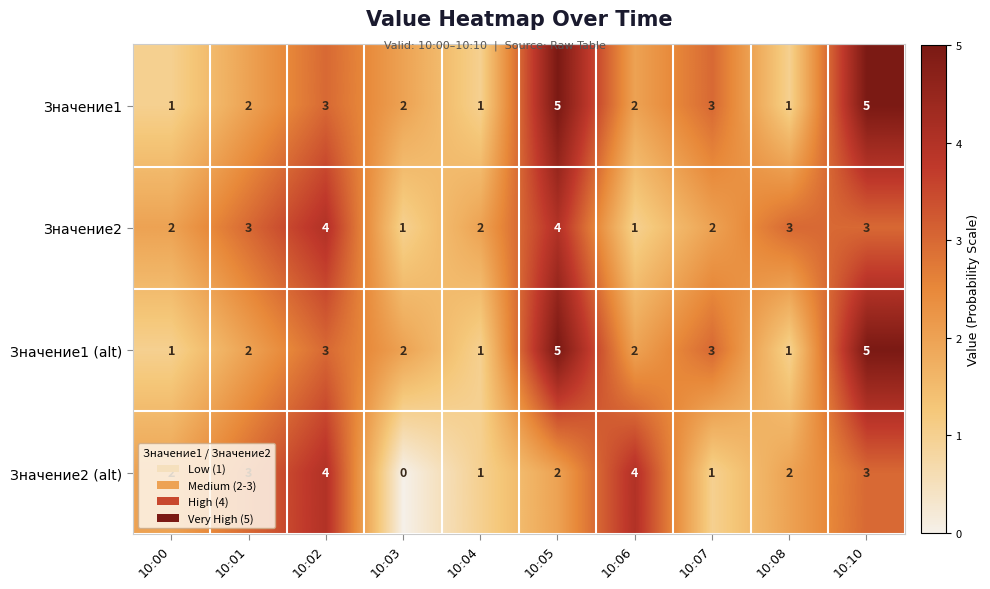

How many Значение1 (alt) values are between 1 and 3?

8